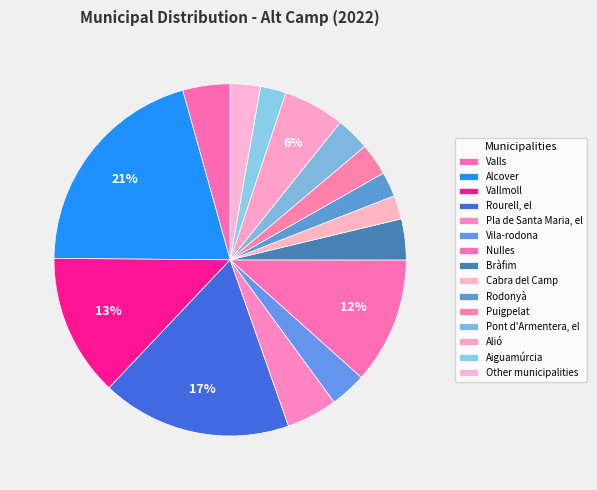

Which has a higher value, Pont d'Armentera, el or Bràfim?

Bràfim